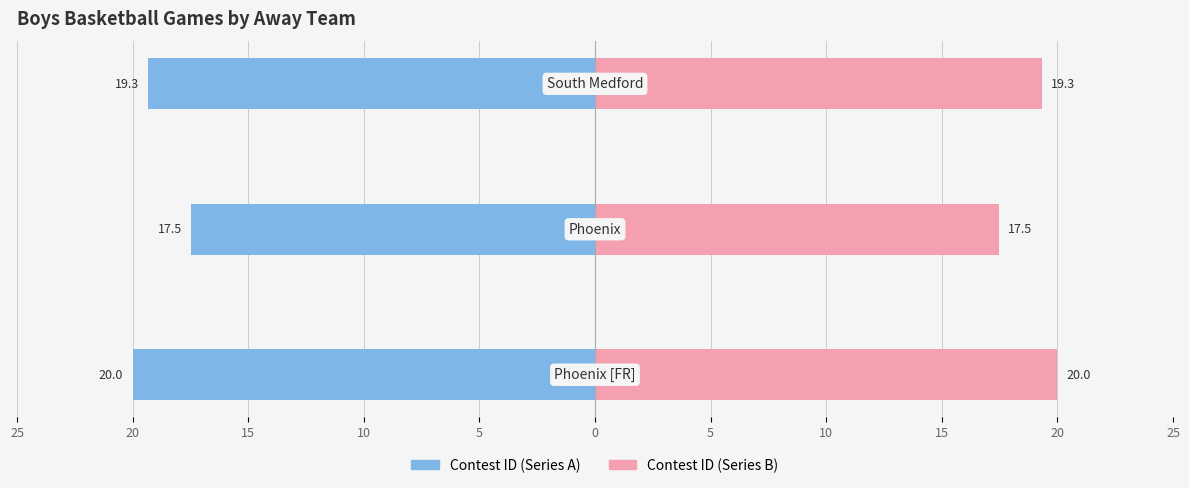

How many data points in Contest ID (Right) are above 19?

2